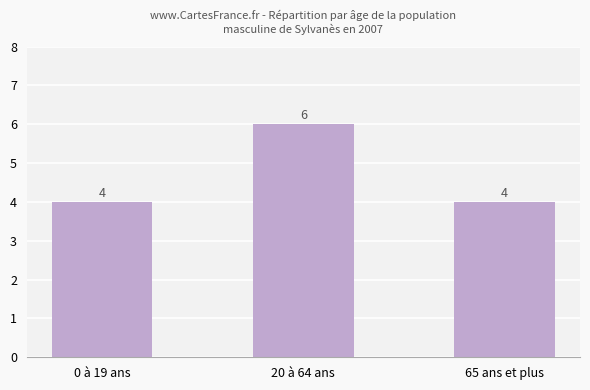

Between 0 à 19 ans and 20 à 64 ans, which is larger?

20 à 64 ans